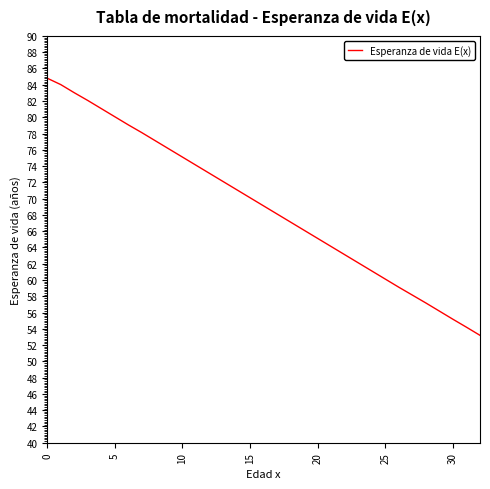

How many lines are shown in the chart?

1